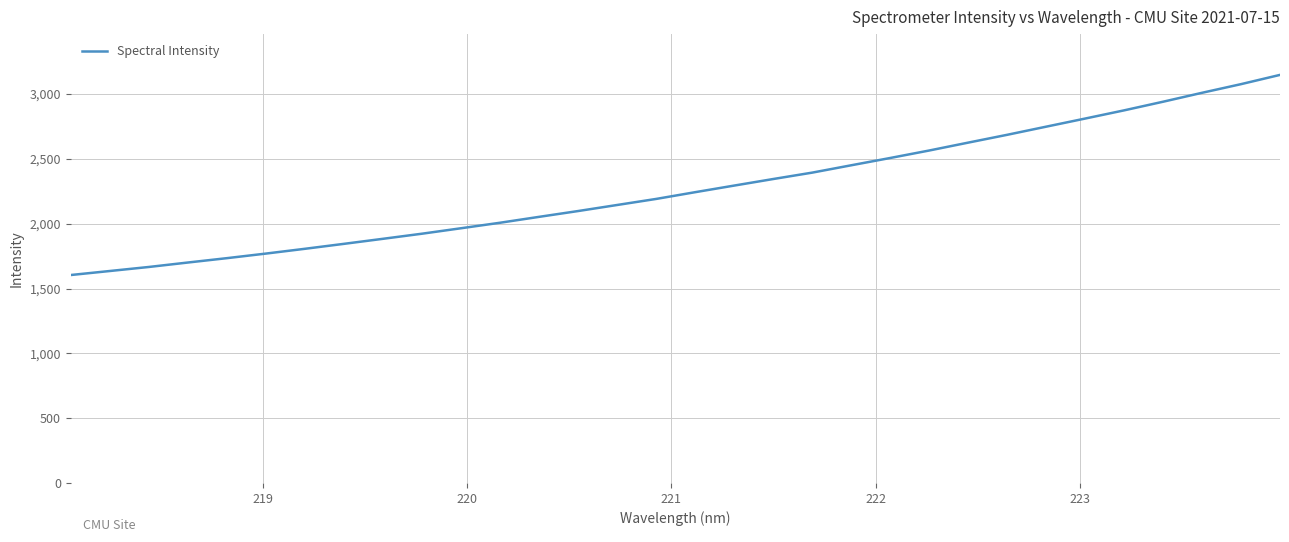

What is the difference between the maximum and minimum values?

1543.0